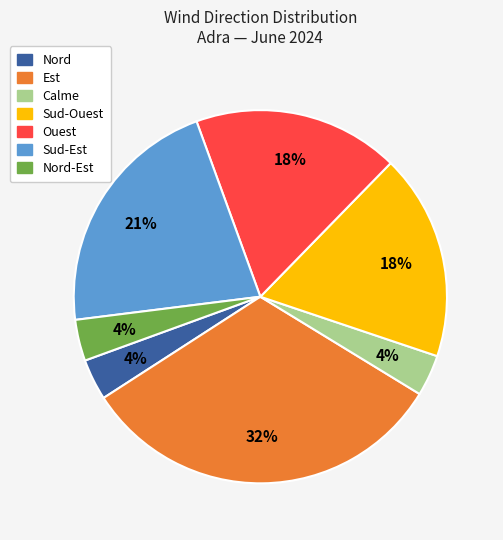

What is the largest slice in the pie chart?

Est